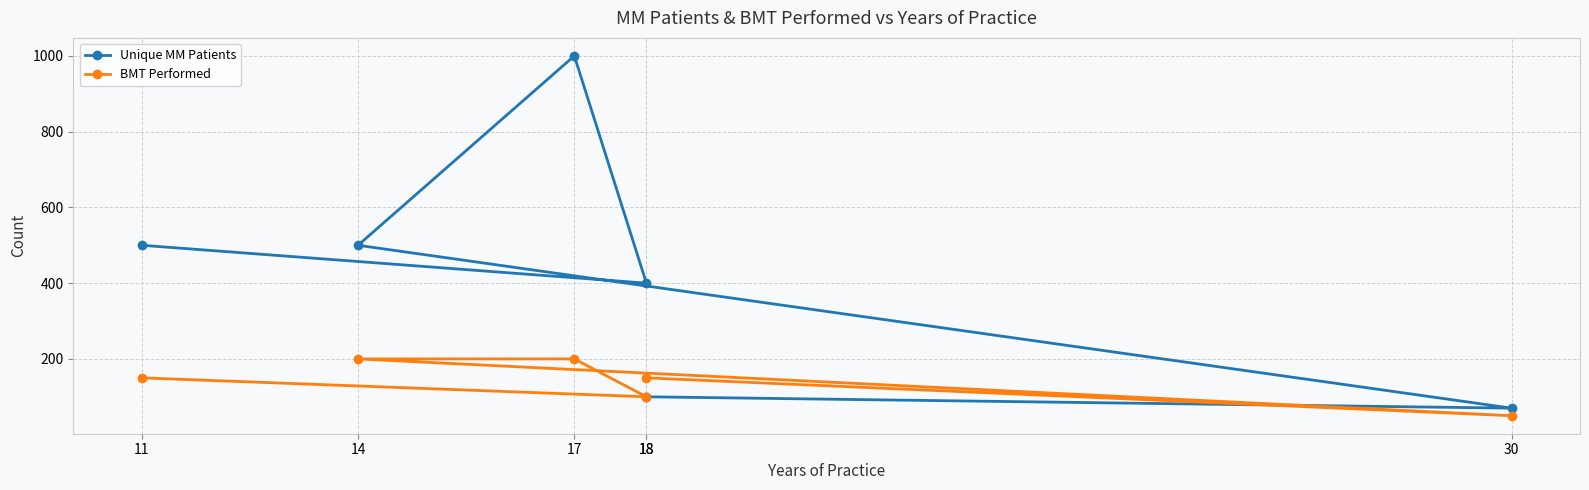

True or false: Unique MM Patients has a value of 100 at 18.

True